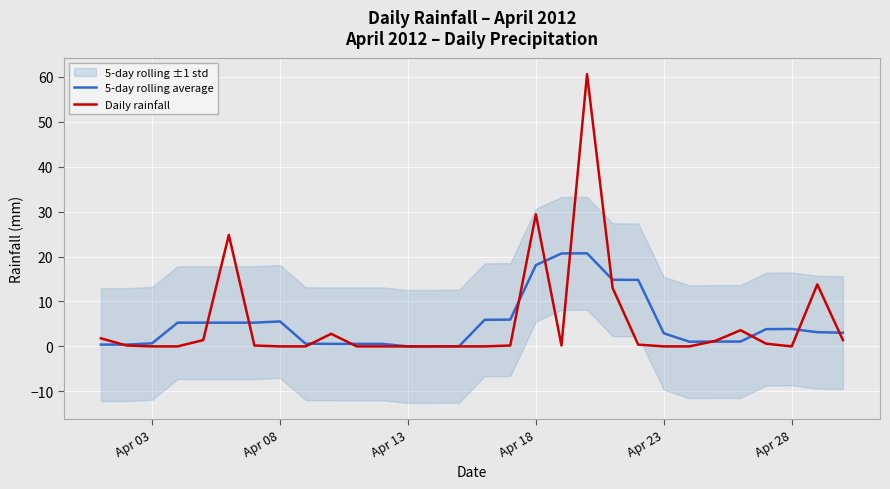

Is it true that Daily rainfall equals 29.8 at Apr 28?

False